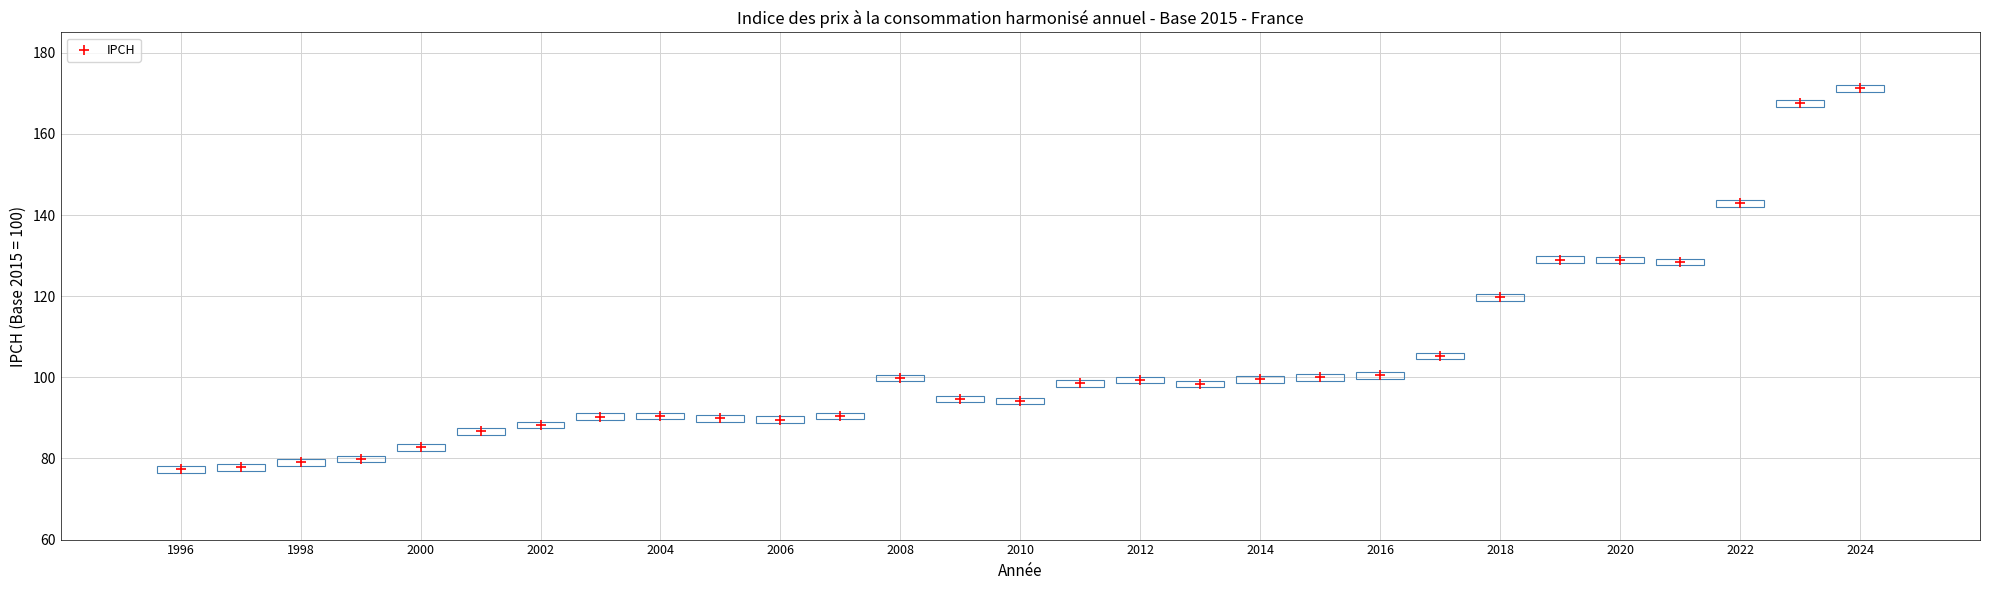

What is the range of X values (max minus min)?

28.0